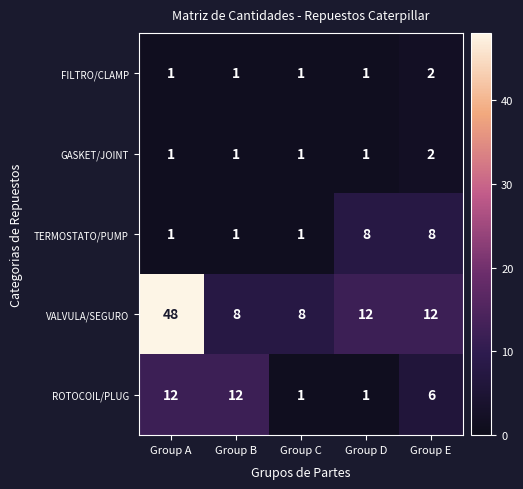

Which series has the largest total across all categories?

VALVULA/SEGURO